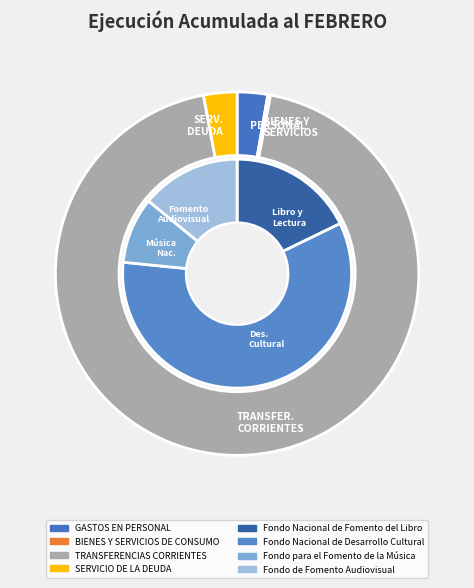

Is there any slice that represents more than half of the pie?

Yes